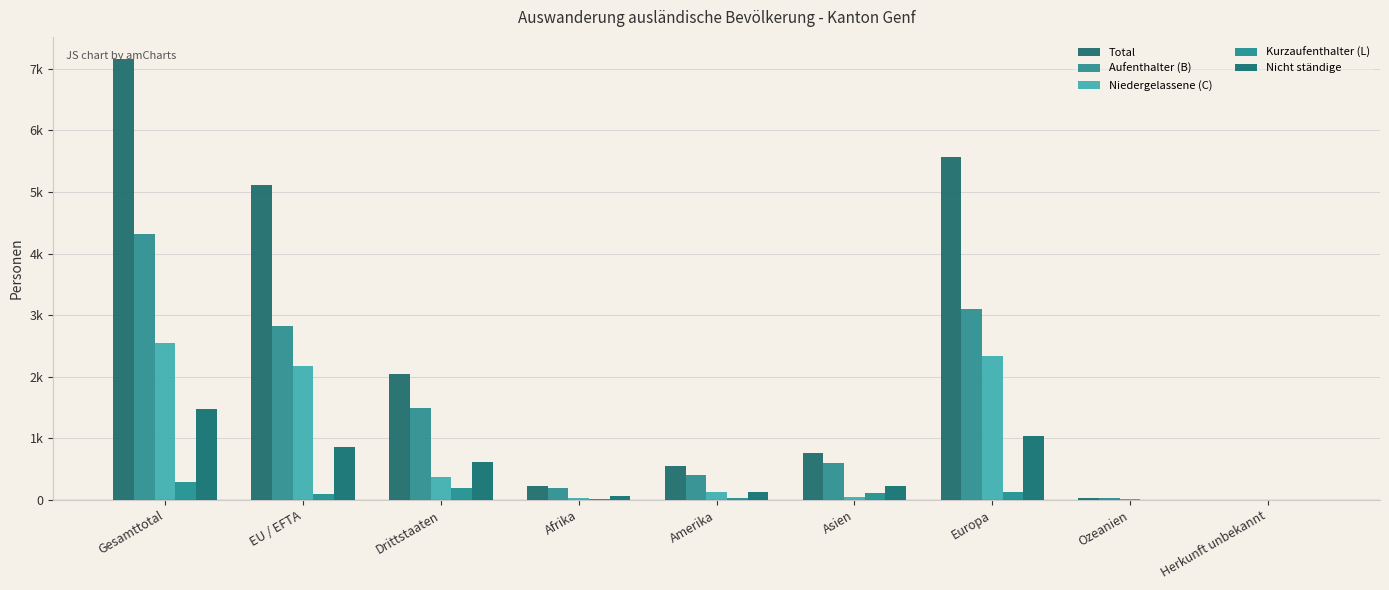

Are the bars horizontal?

No